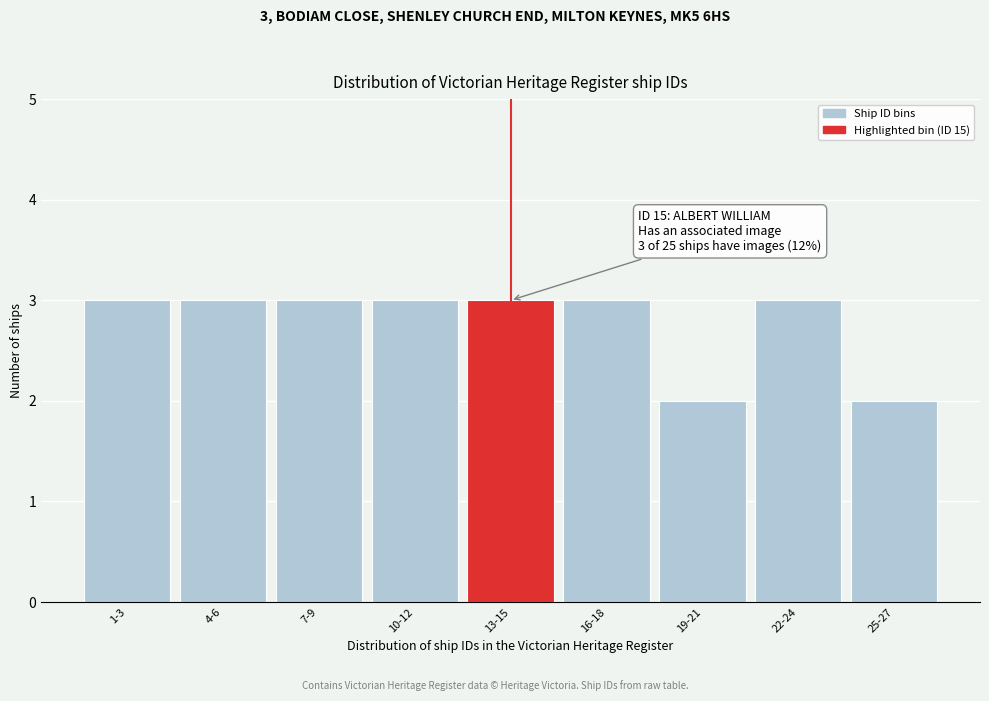

Reading left to right, transcribe all the data shown in this chart.

1-3=3	4-6=3	7-9=3	10-12=3	13-15=3	16-18=3	19-21=2	22-24=3	25-27=2